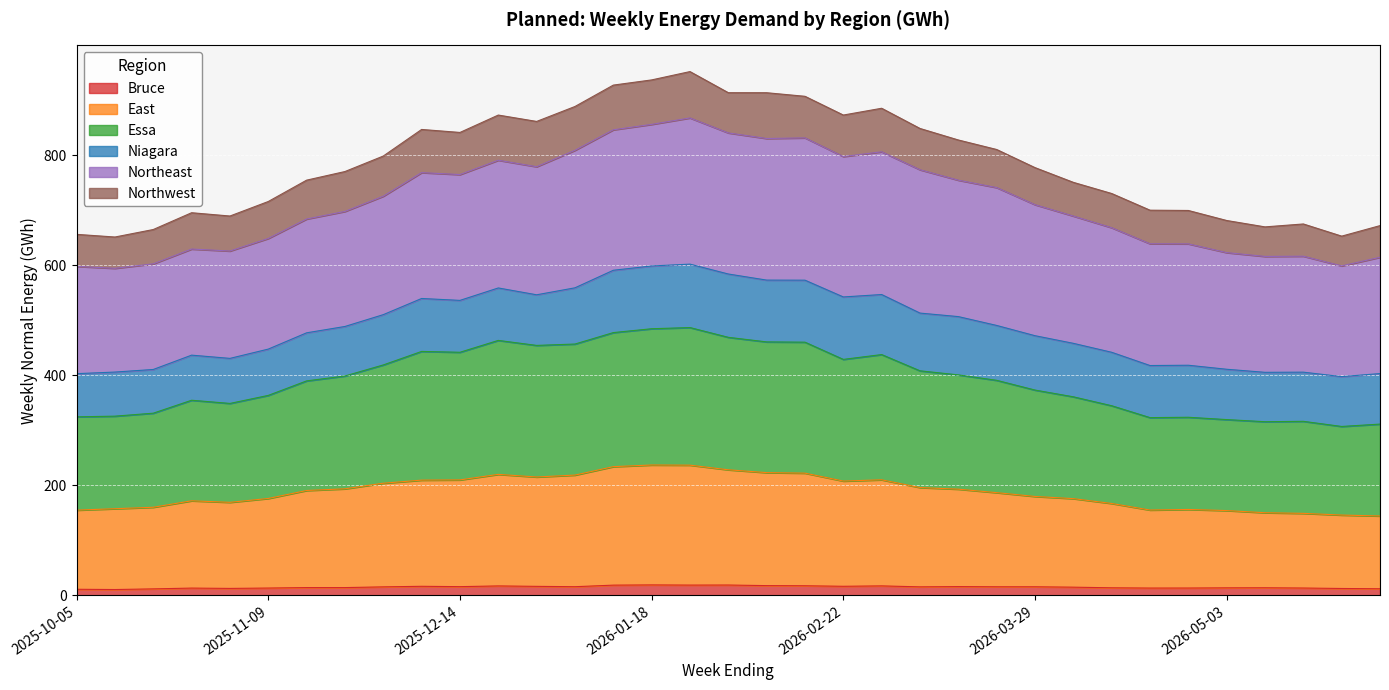

True or false: East and Essa cross at least once.

False